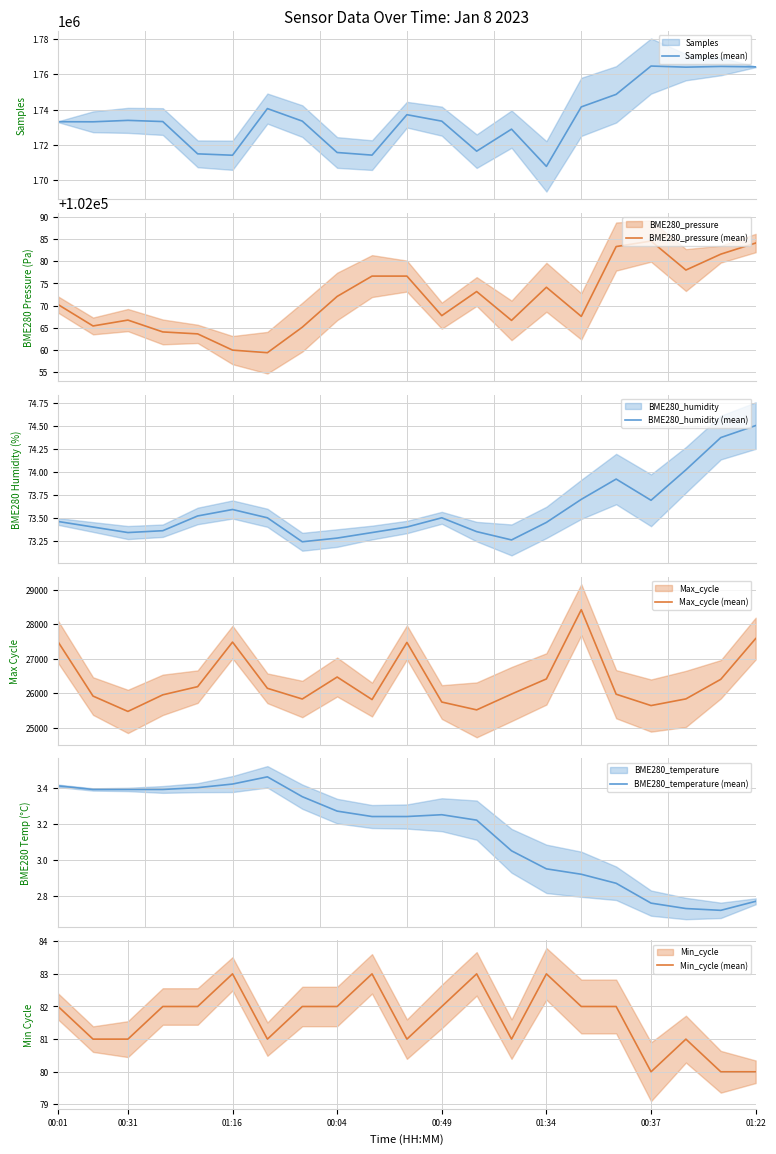

How many values in the BME280_pressure (mean) series are below 102070?

10